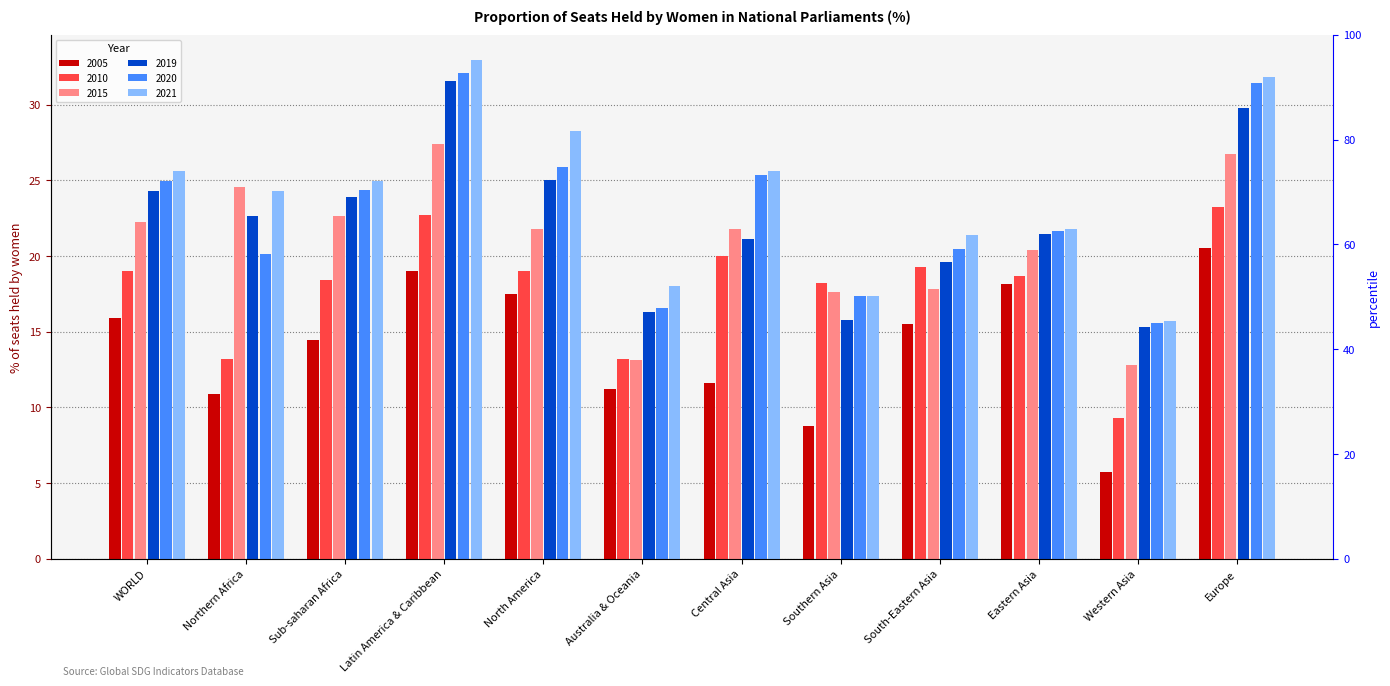

What is the spread (max minus min) of values at Europe?

11.3